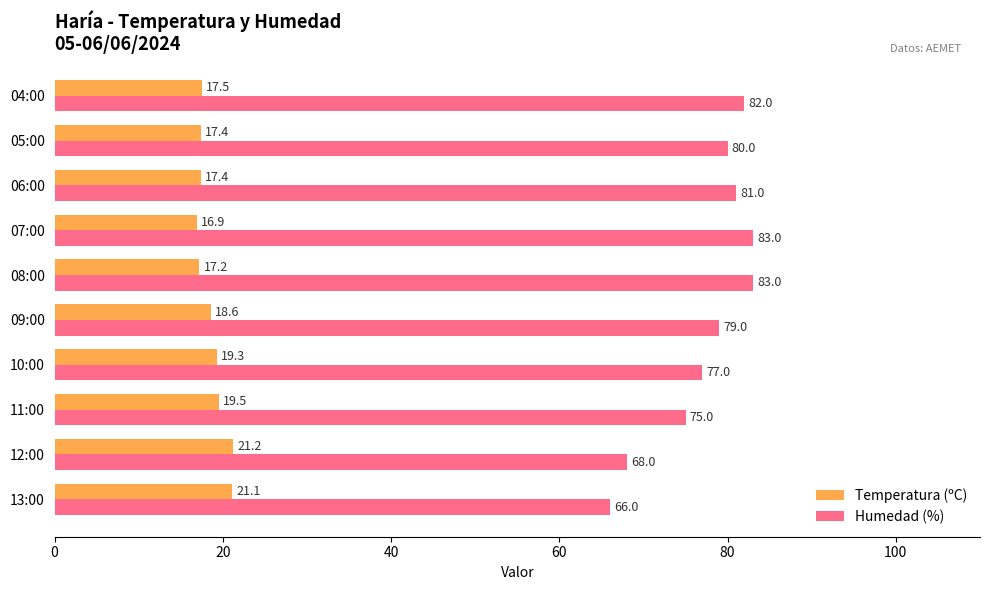

At 11:00, list the series in order from largest to smallest.

Humedad (%), Temperatura (ºC)